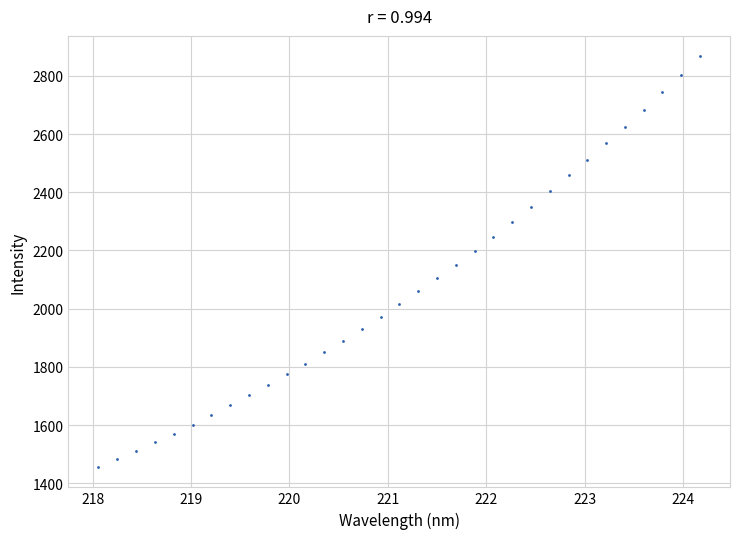

What is the range of X values (max minus min)?

6.1